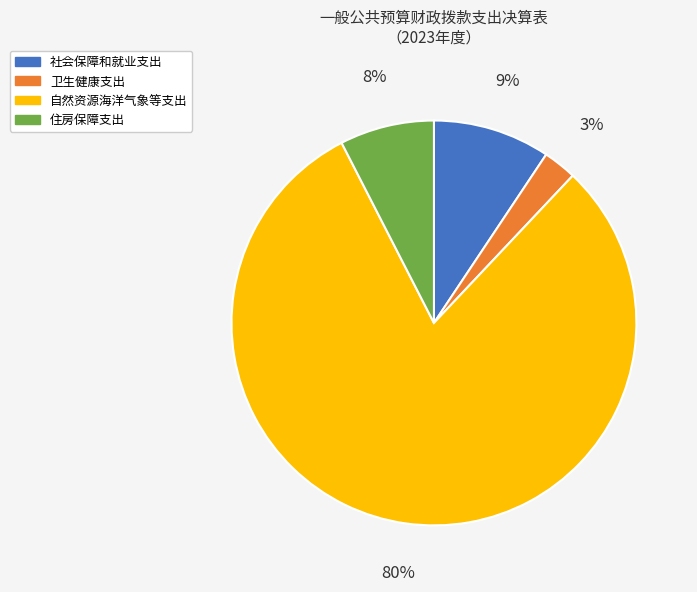

The 自然资源海洋气象等支出 slice represents 80% of the pie. True or false?

True